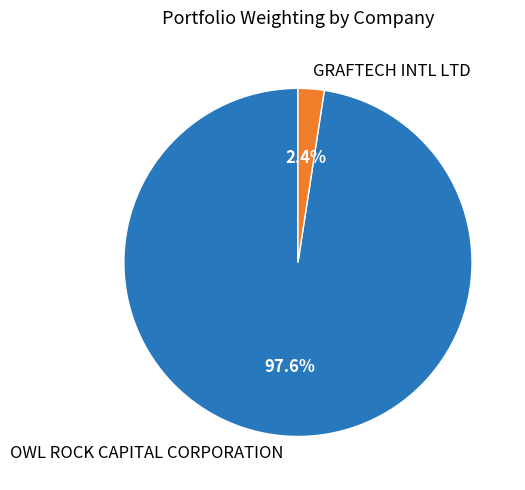

Does GRAFTECH INTL LTD represent more than half of the total?

No